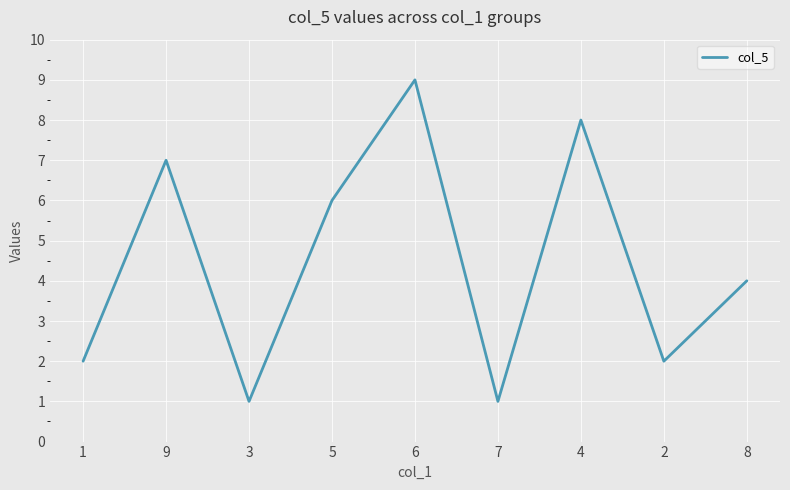

What is the difference between the maximum and minimum values?

8